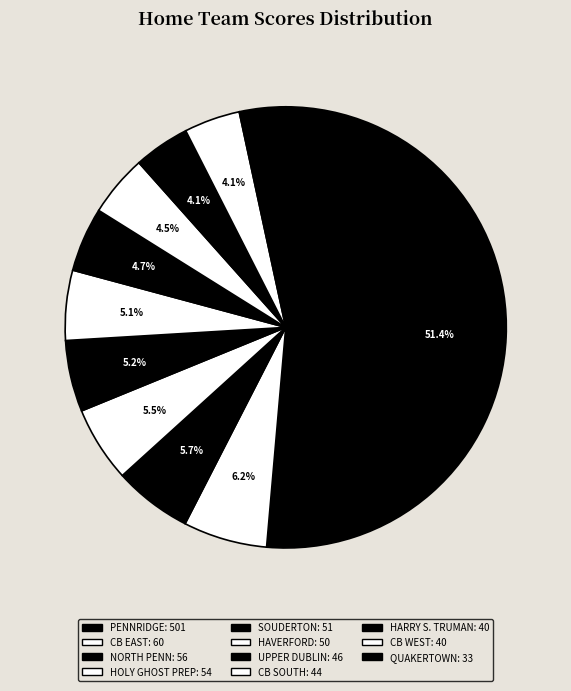

How many slices are in this pie chart?

11